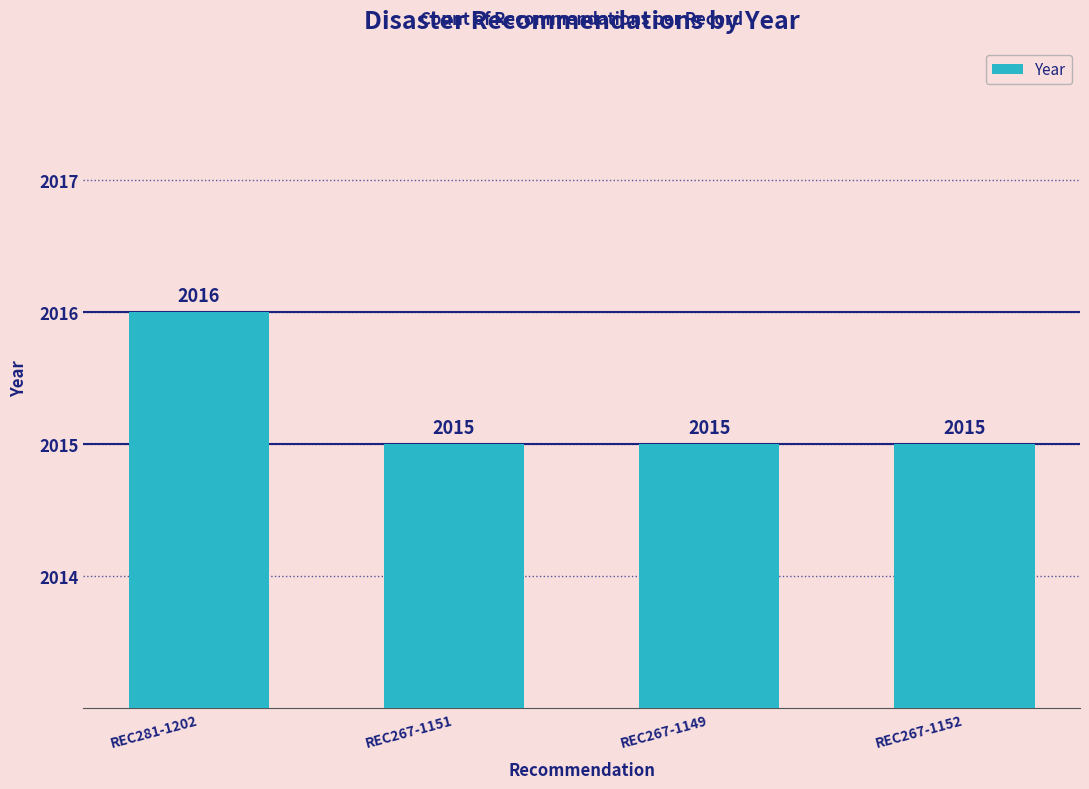

Reading left to right, list all the values displayed in this chart.

REC281-1202=2016	REC267-1151=2015	REC267-1149=2015	REC267-1152=2015